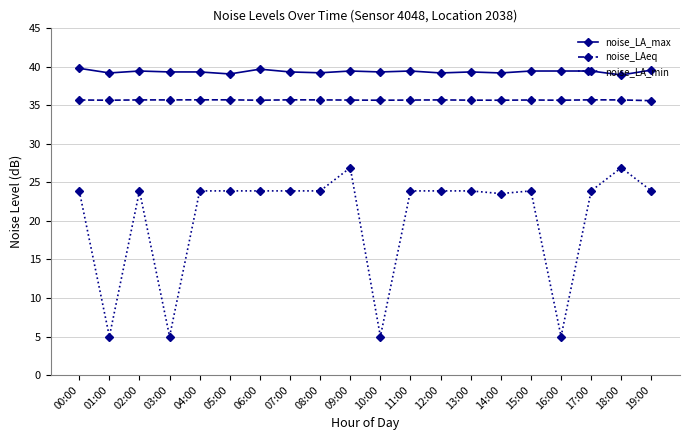

True or false: noise_LAeq has a value of 55.9 at 01:00.

False